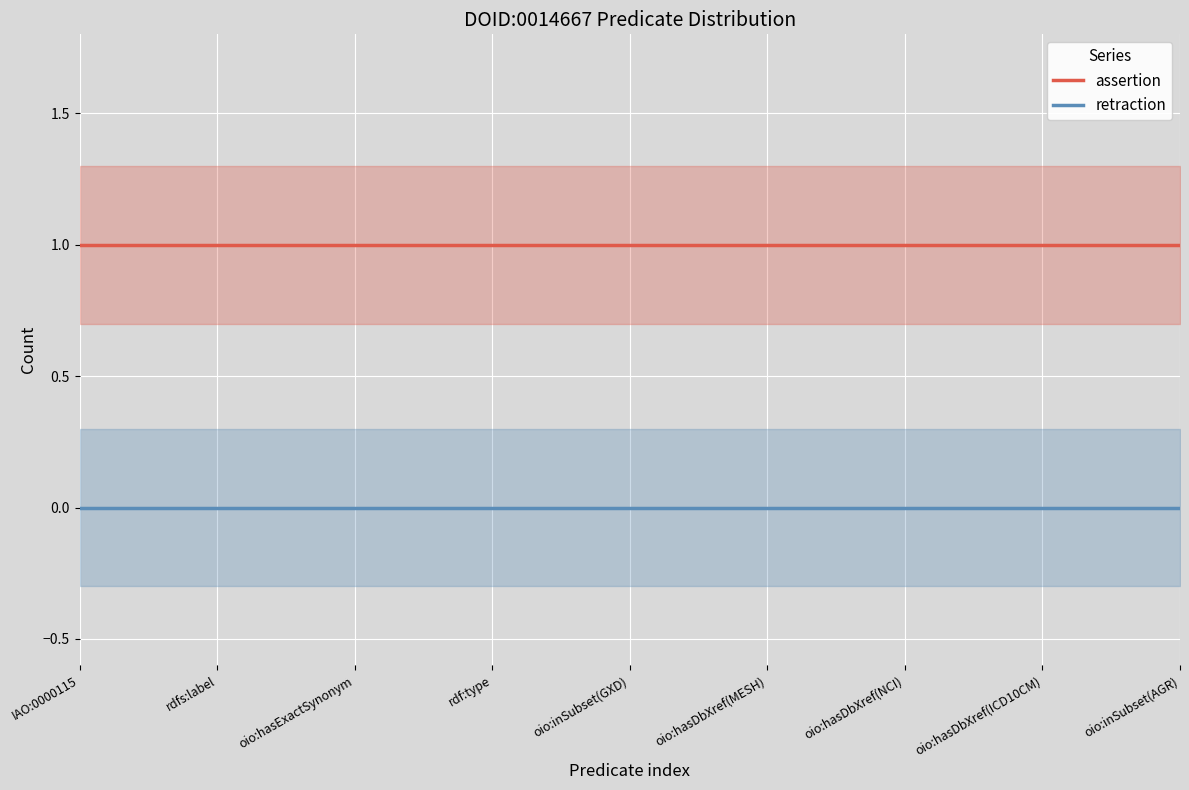

True or false: assertion and retraction intersect in this chart.

False